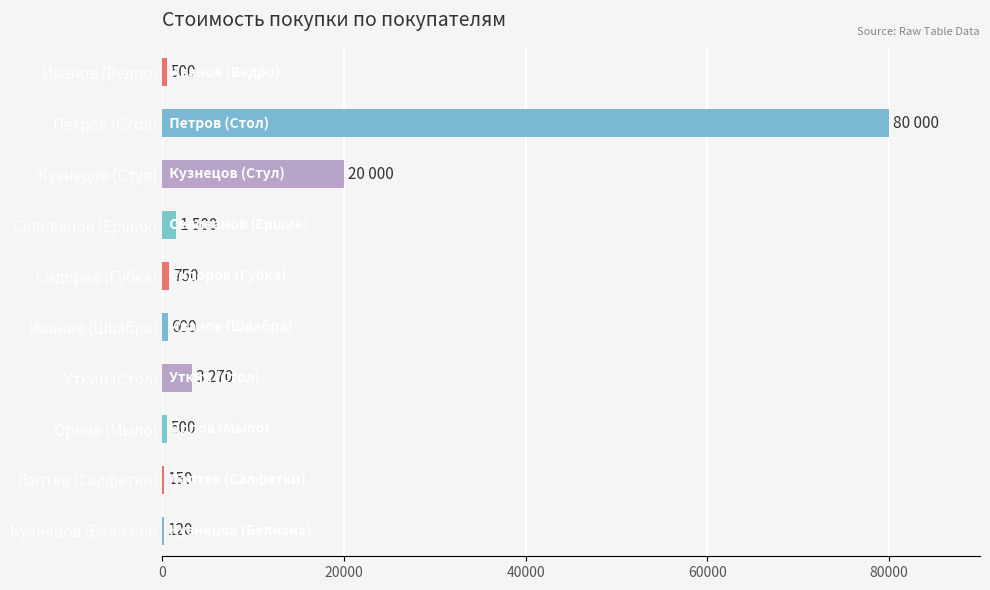

What is the change in value from Орлов (Мыло) to Кузнецов (Белизна)?

-380